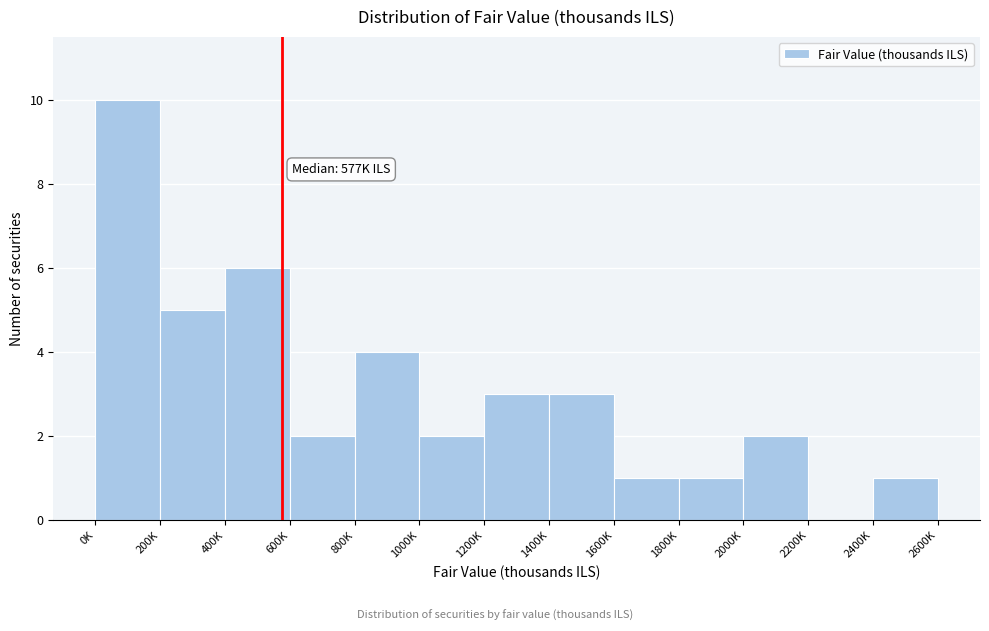

Reading left to right, extract all data points from this chart.

0K=10	200K=5	400K=6	600K=2	800K=4	1000K=2	1200K=3	1400K=3	1600K=1	1800K=1	2000K=2	2200K=0	2400K=1